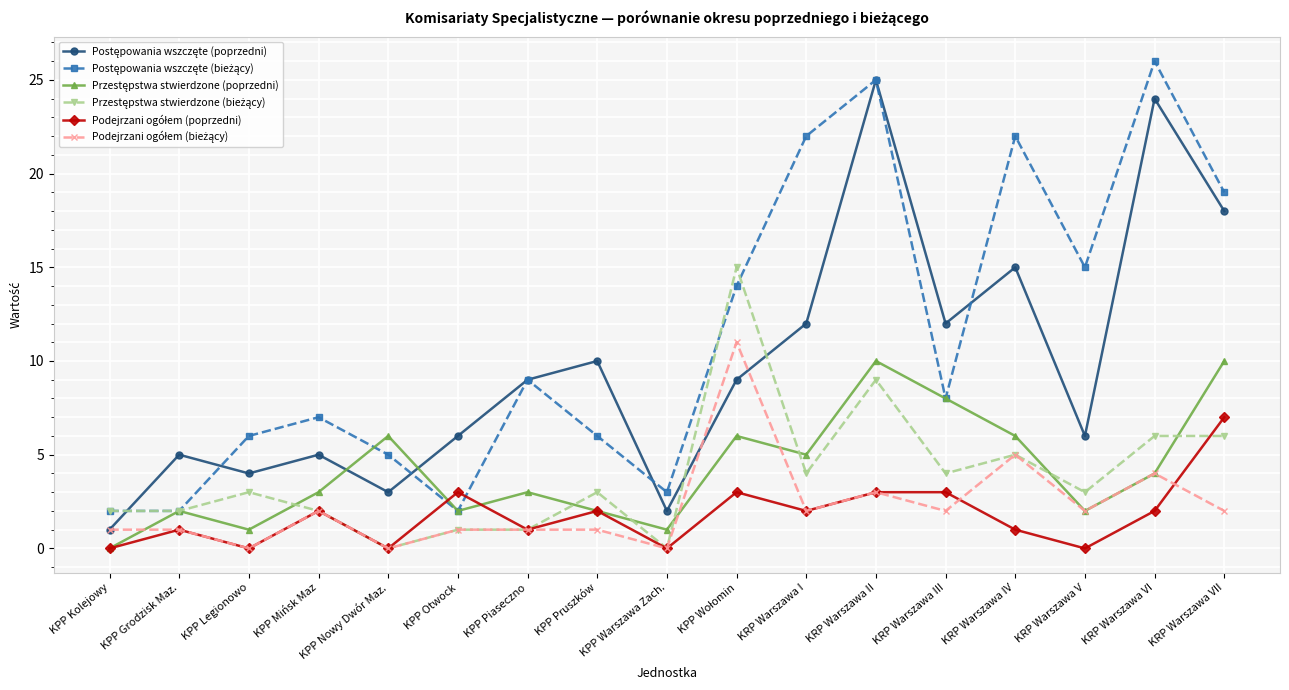

What is the maximum value shown in the chart?

26